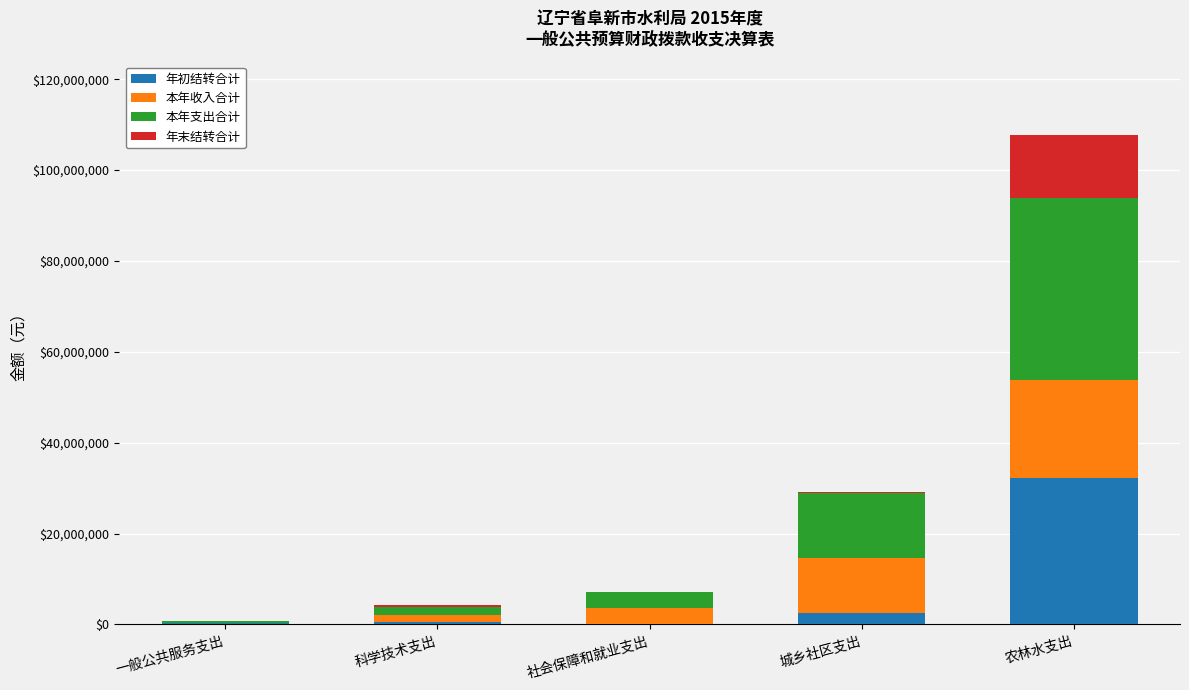

What are all the series names shown in the legend?

年初结转合计, 本年收入合计, 本年支出合计, 年末结转合计